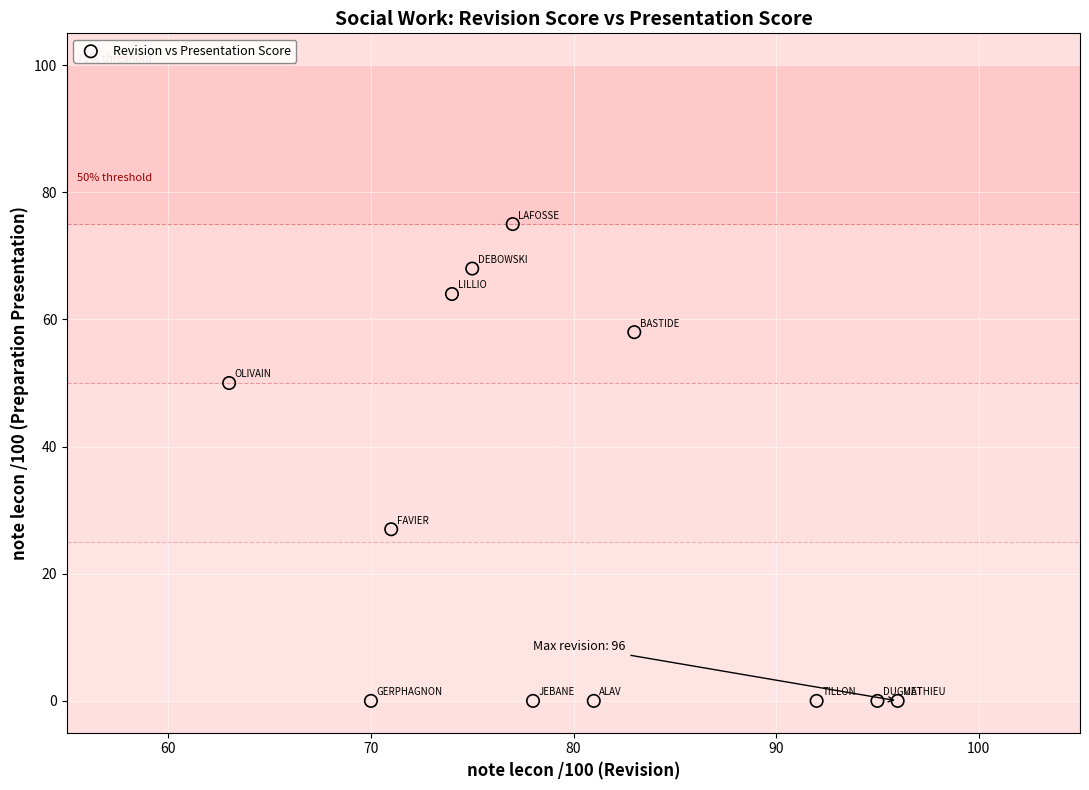

What Y value in the scatter plot is closest to 37?

27